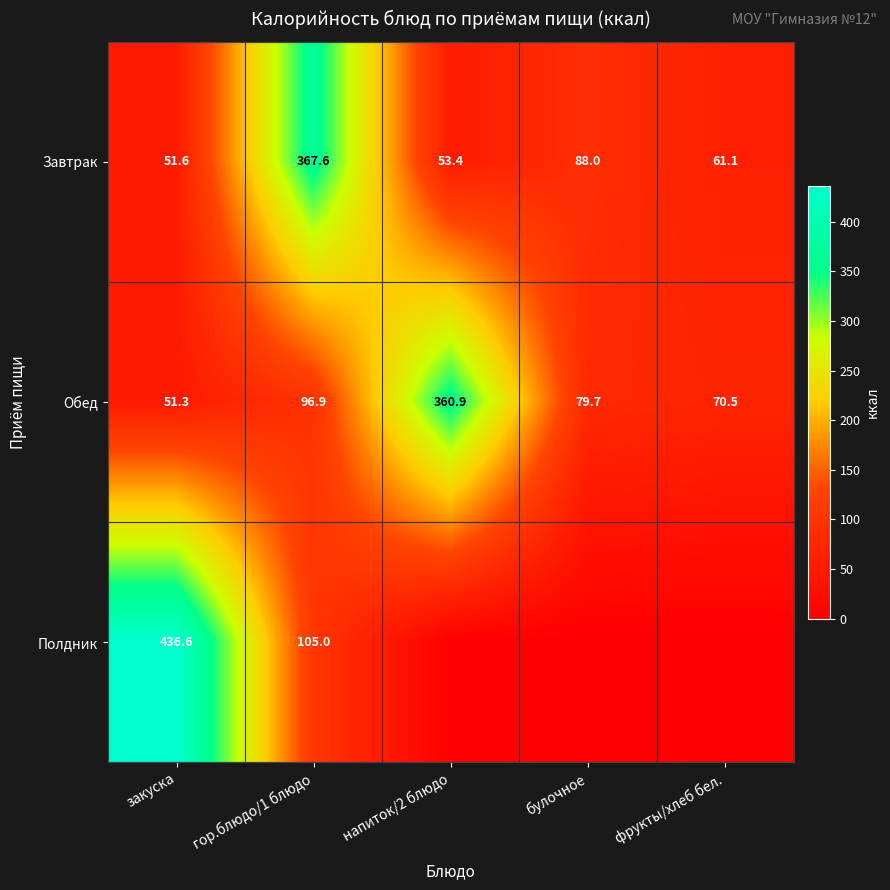

What is the difference between the highest and lowest values at закуска?

385.3